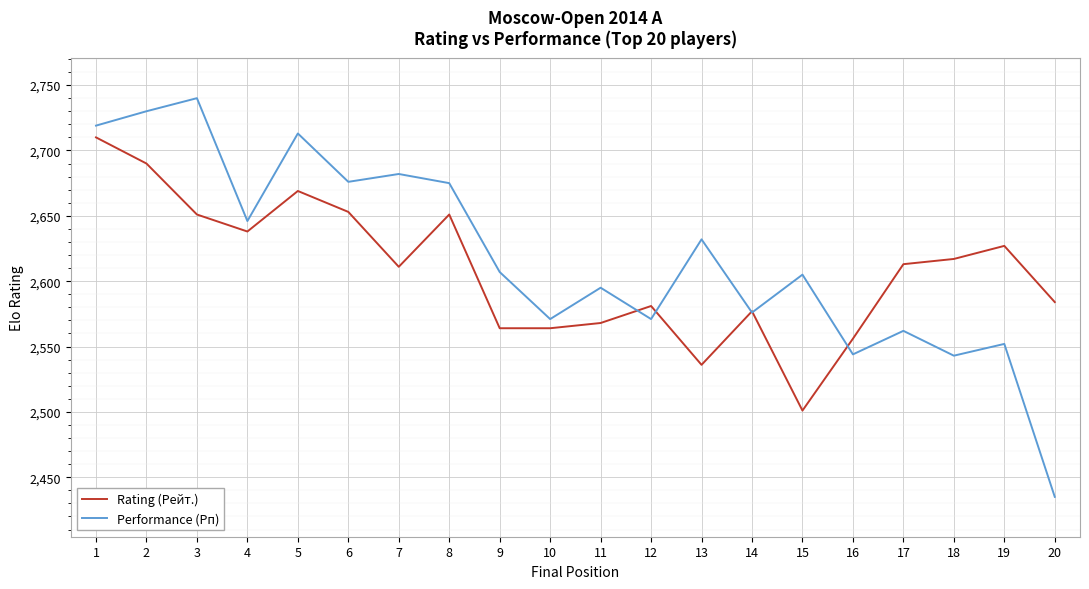

What is the difference between the Rating (Рейт.) values at 18 and 16?

61